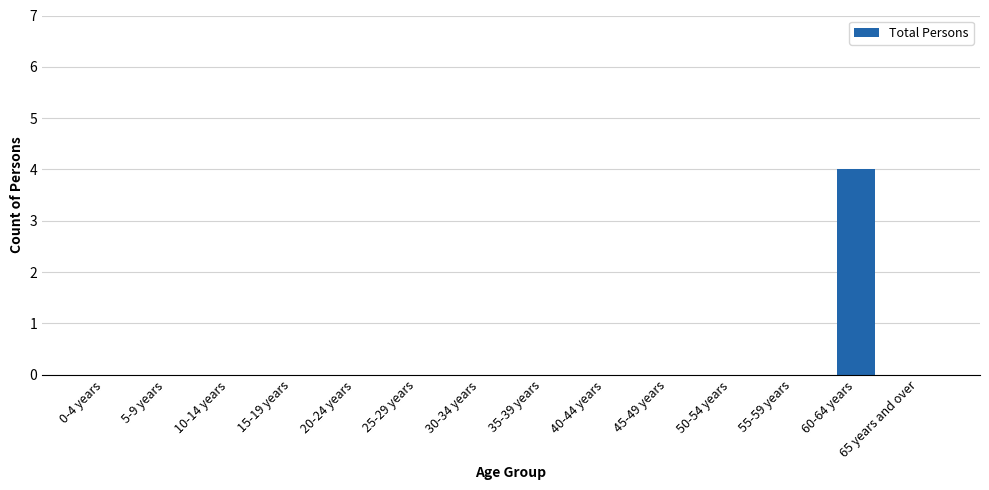

True or false: the data shows 0 at 30-34 years.

True